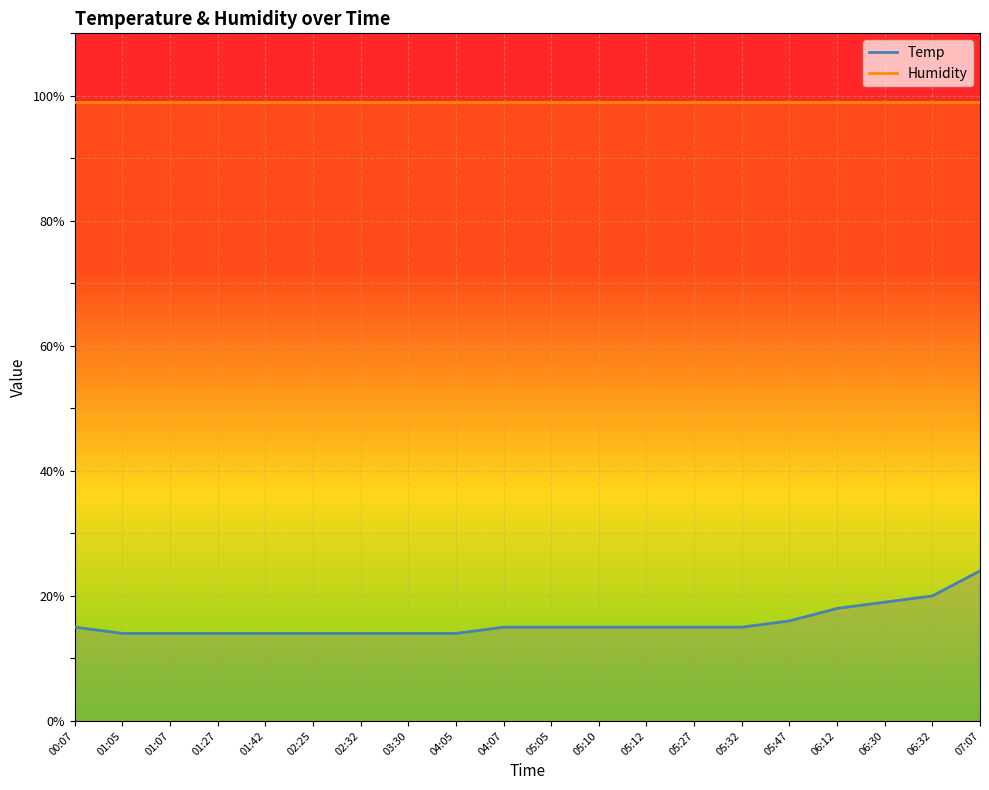

What is the value of the 2nd point from the left?

14